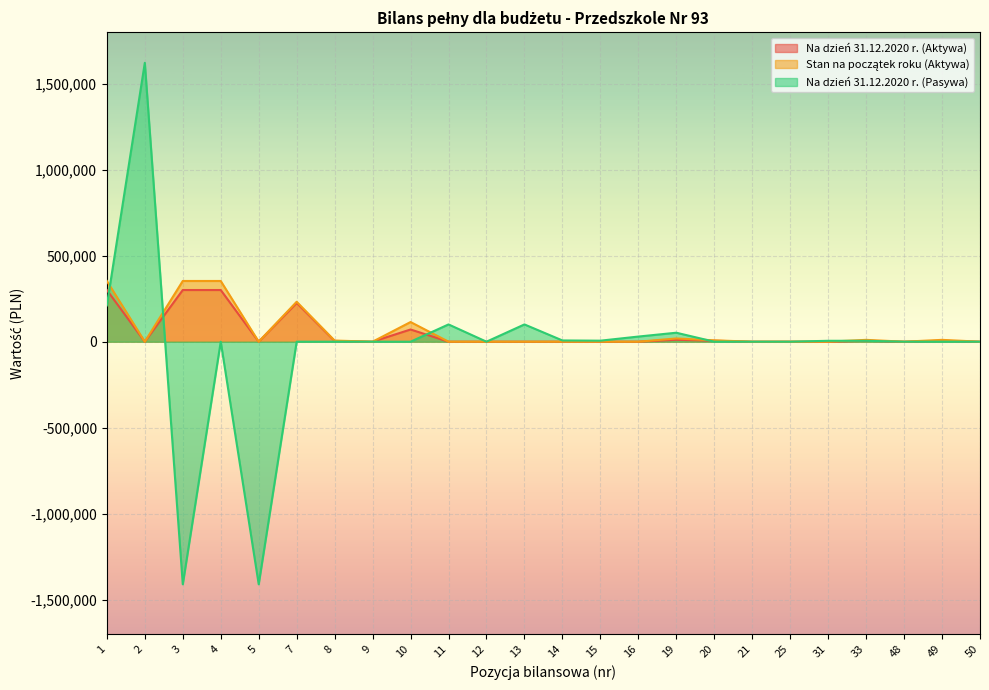

How many negative values does the Na dzień 31.12.2020 r. (Pasywa) series have?

2